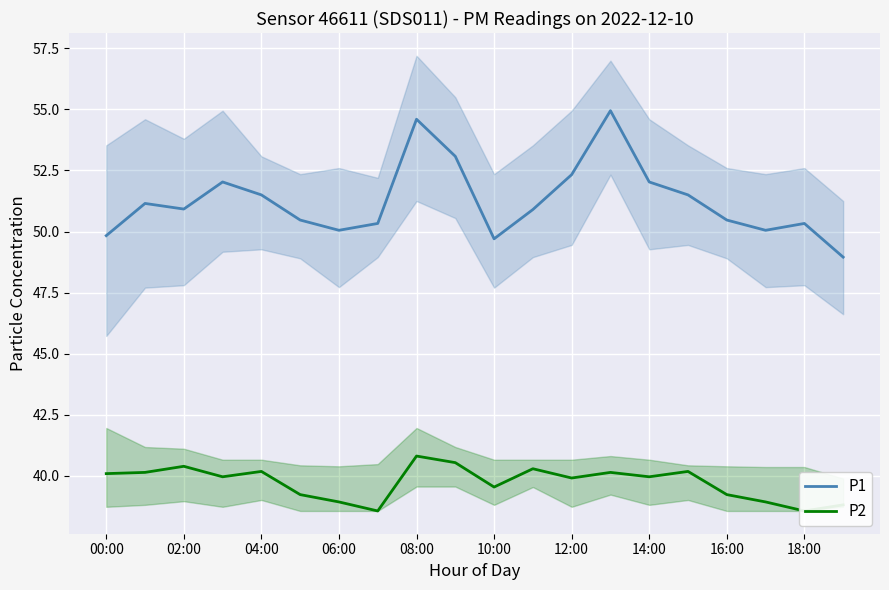

Is it true that P1 equals 79.6 at 08:00?

False